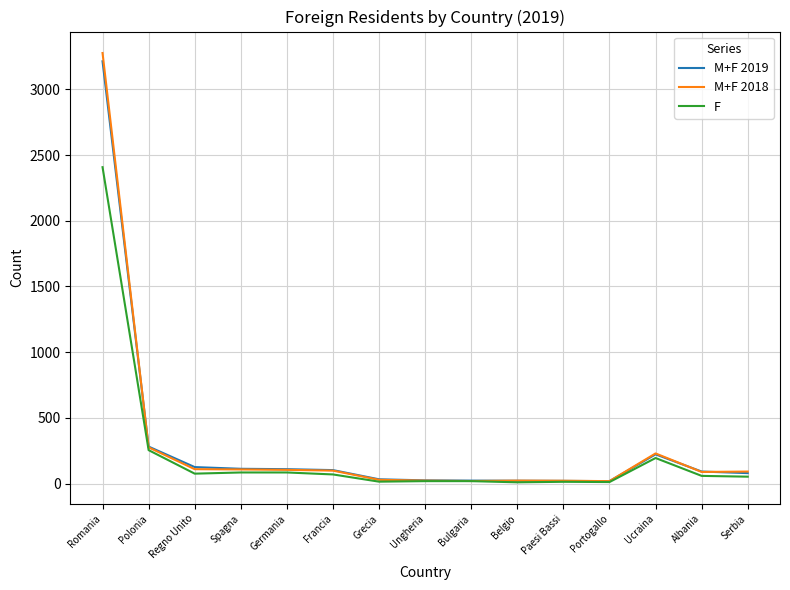

What is the total value across all series at Ungheria?

64